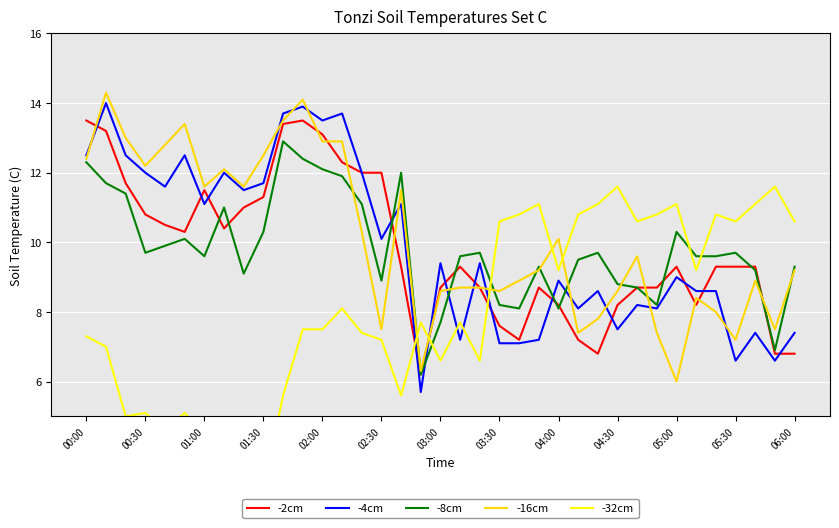

Is it true that -4cm equals 12.0 at 00:30?

True